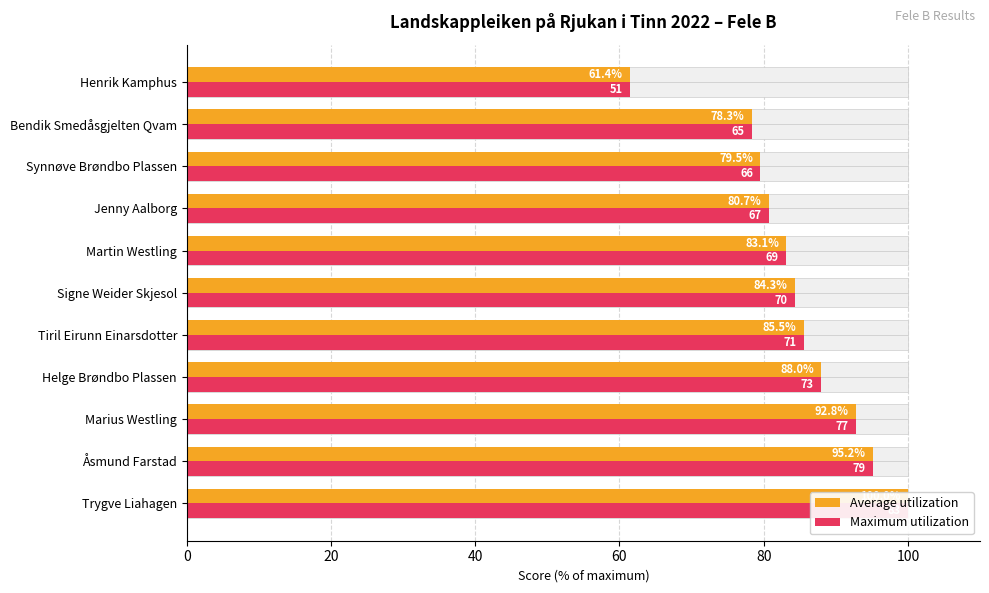

What is the maximum value for Maximum utilization?

100.0